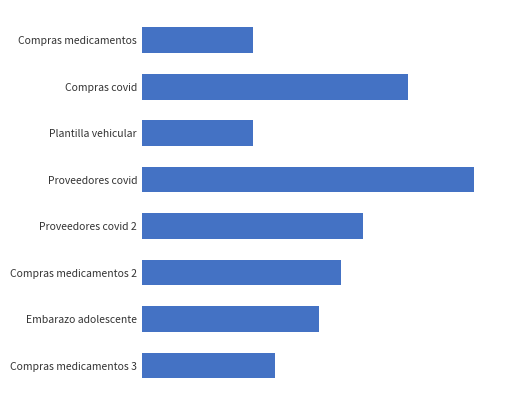

Does the chart contain any negative values?

No